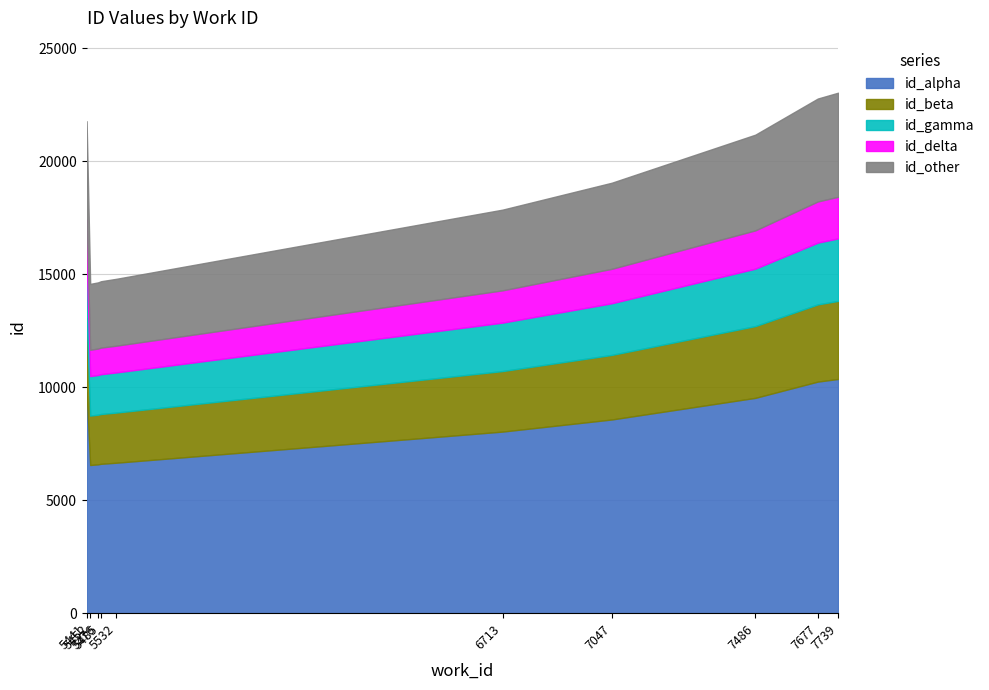

True or false: id and work_id_scaled intersect in this chart.

False